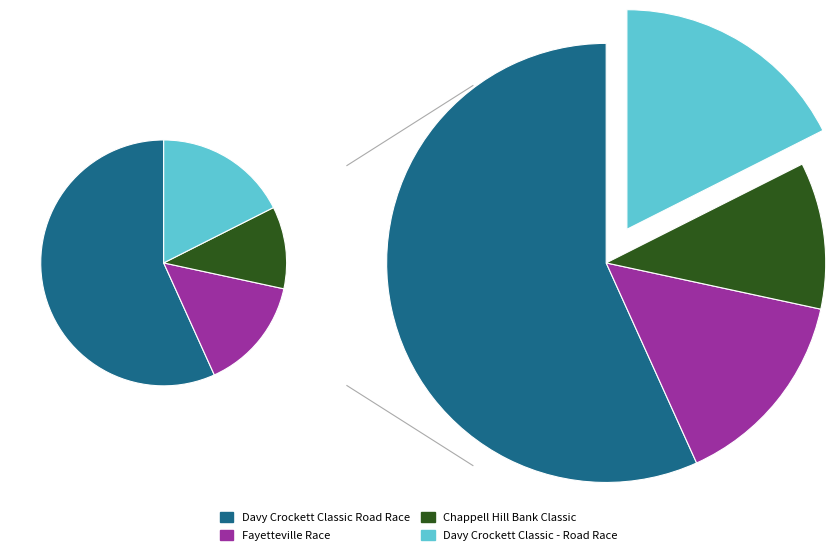

Rank the categories by value from highest to lowest.

Davy Crockett Classic Road Race, Davy Crockett Classic - Road Race, Fayetteville Race, Chappell Hill Bank Classic